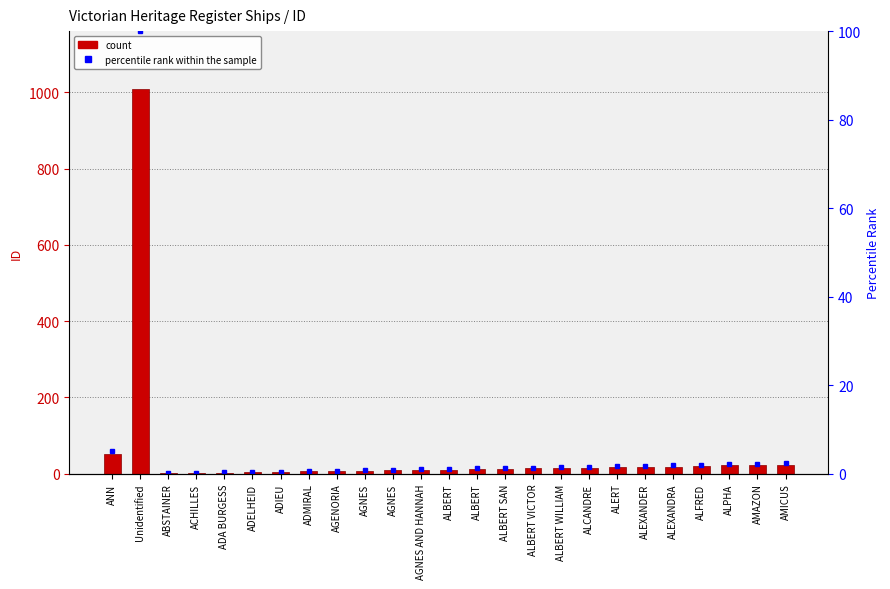

At how many categories does at least one series exceed 529?

1